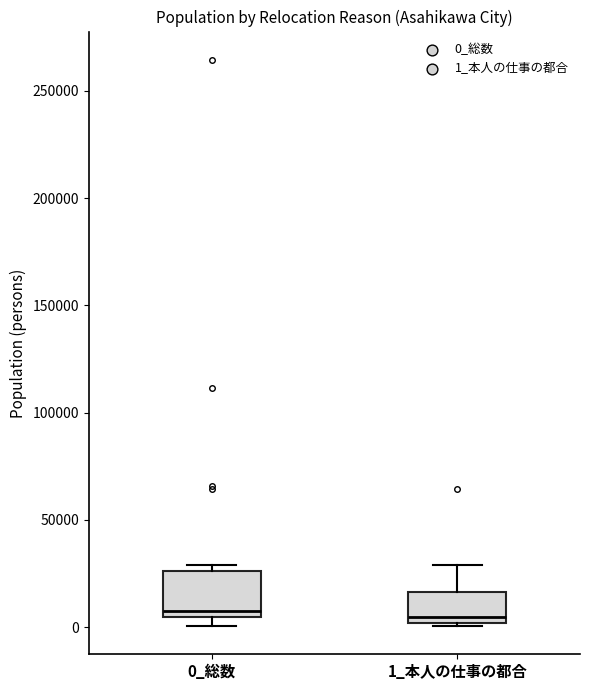

Where is the upper edge of the box for 1_本人の仕事の都合 on the y-axis? The values are not printed on the chart, so give them approximately, as read against the axis.

15000